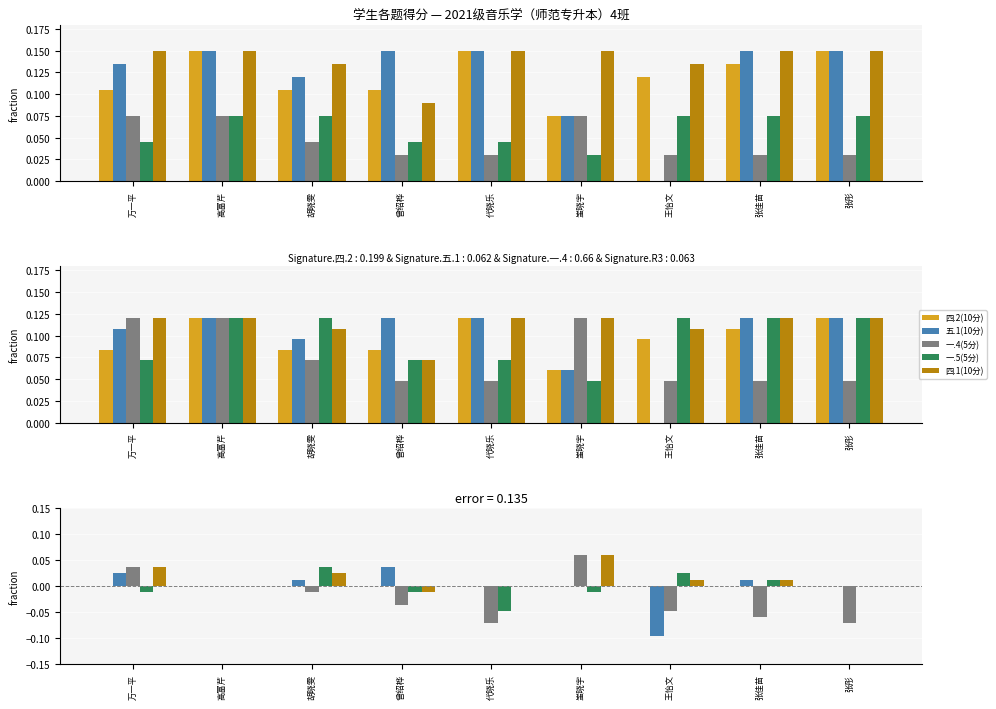

Which series has the largest total across all categories?

四.1(10分)